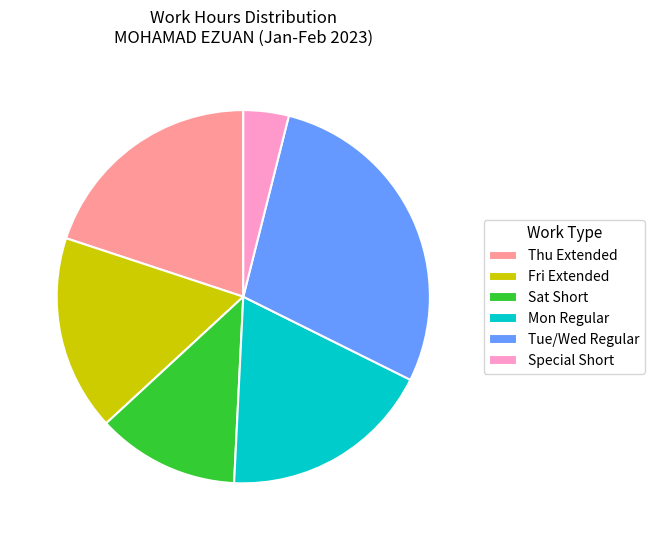

Is there any slice that represents more than half of the pie?

No